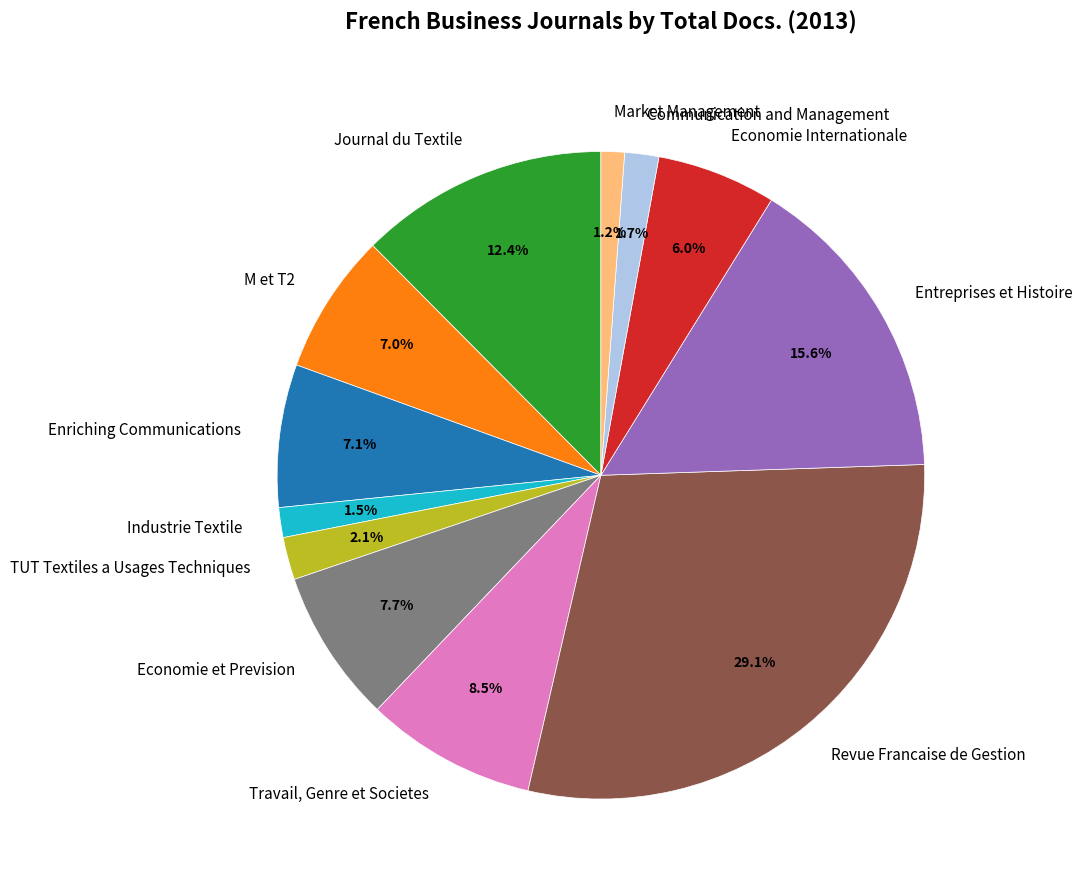

Is there a majority slice in this chart?

No